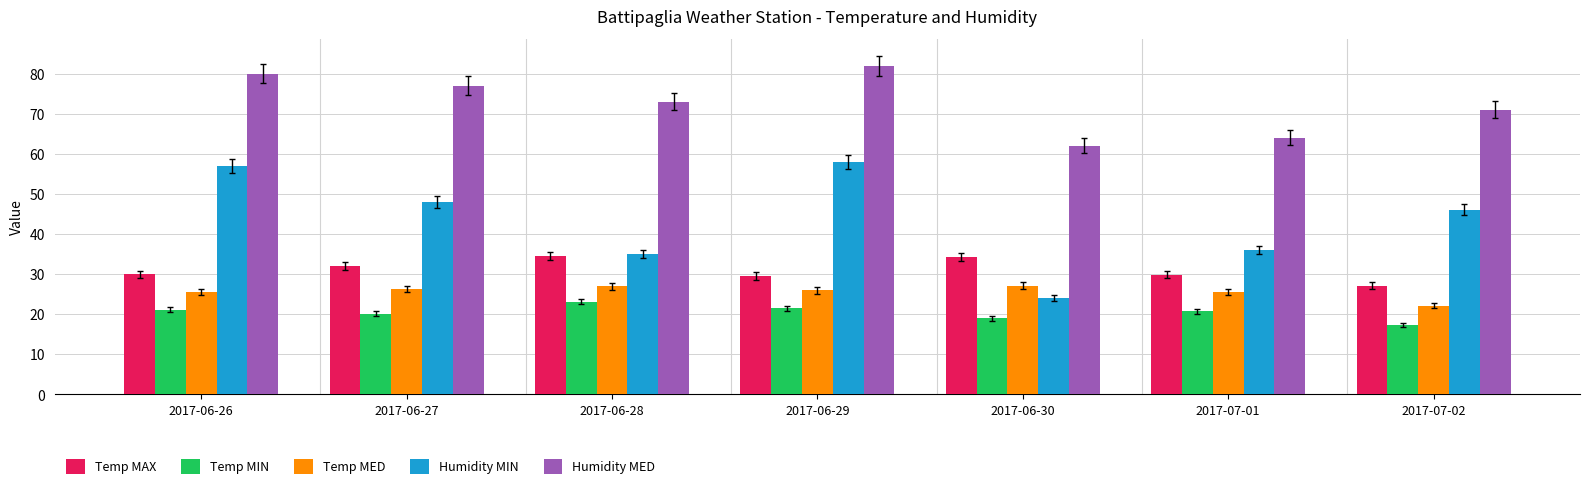

What is the approximate value of Humidity MIN at 2017-06-28?

35.0